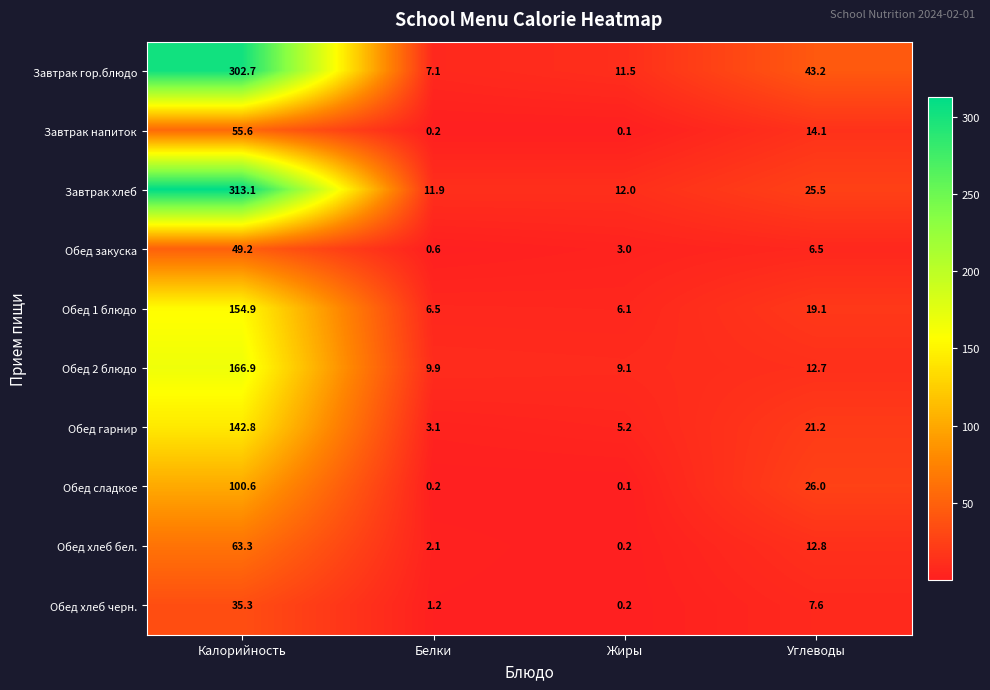

The Завтрак напиток series shows 0.2 at Белки. True or false?

True